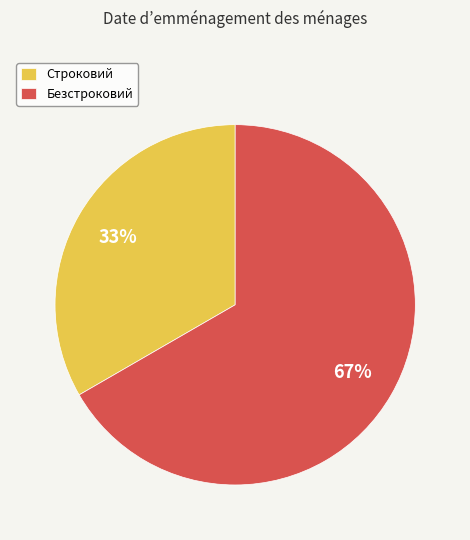

True or false: Строковий accounts for 33% of the total.

True